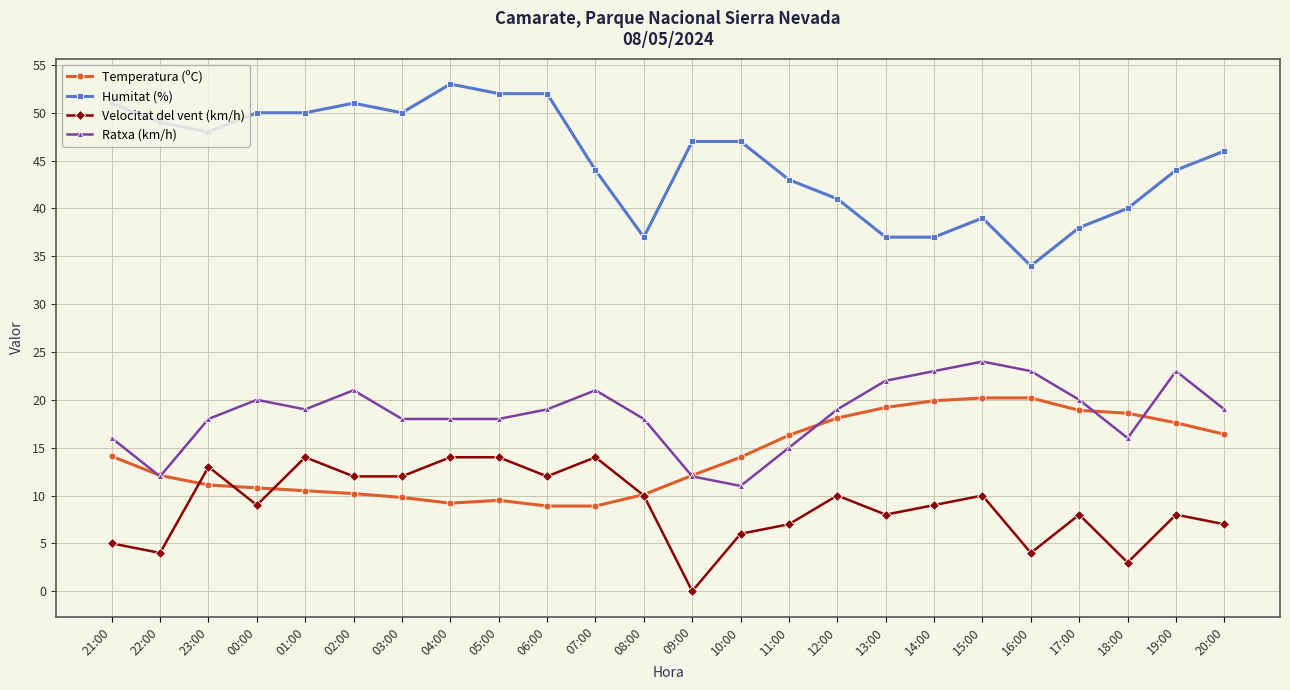

How many series are shown in this chart?

4